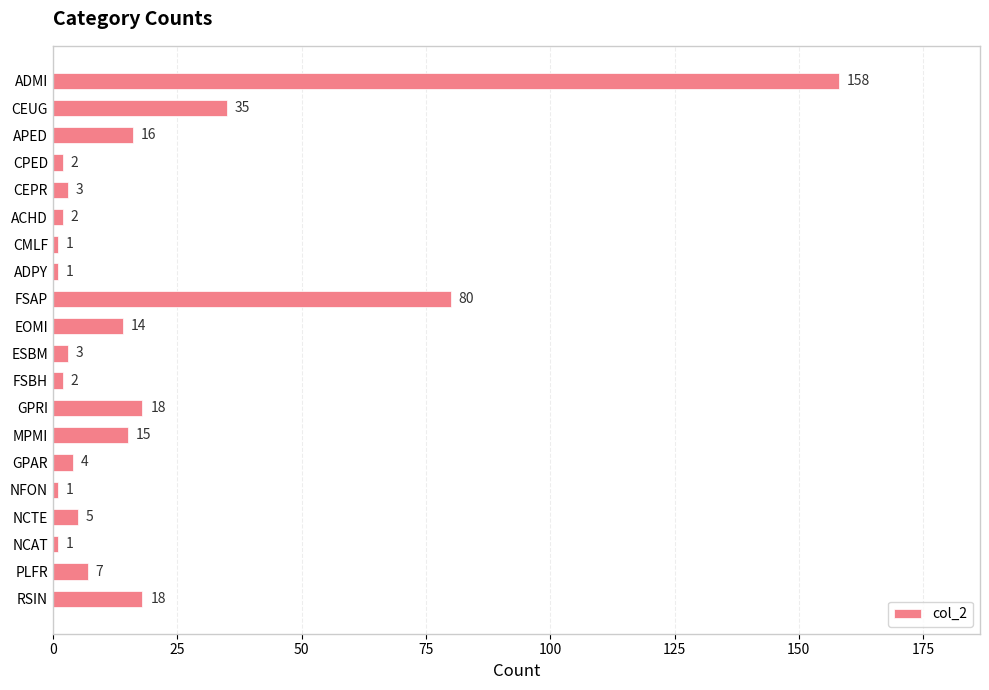

The chart shows a value of 18 at RSIN. True or false?

True